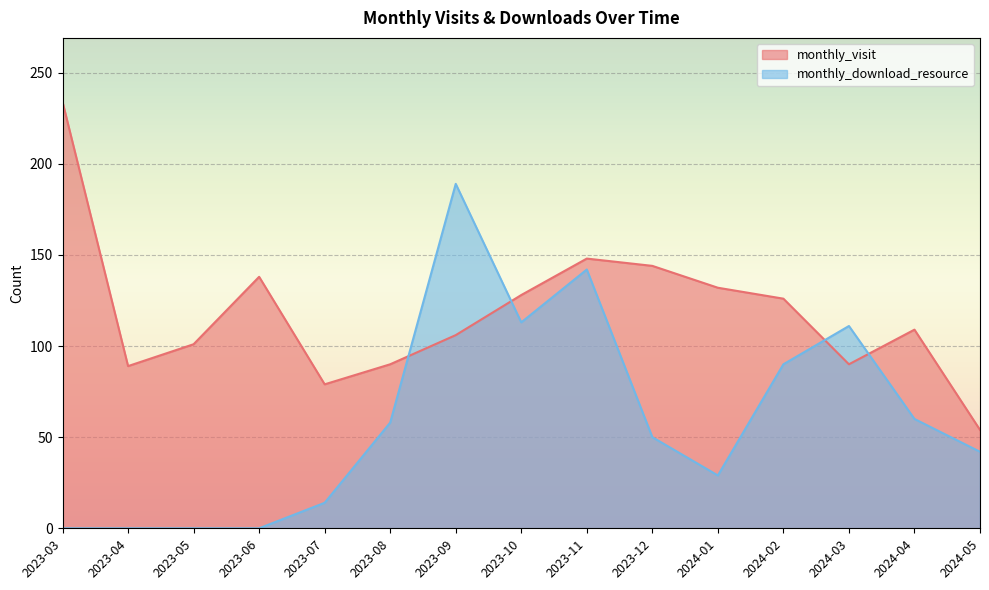

Which series changed the most between 2023-05 and 2024-05?

monthly_visit